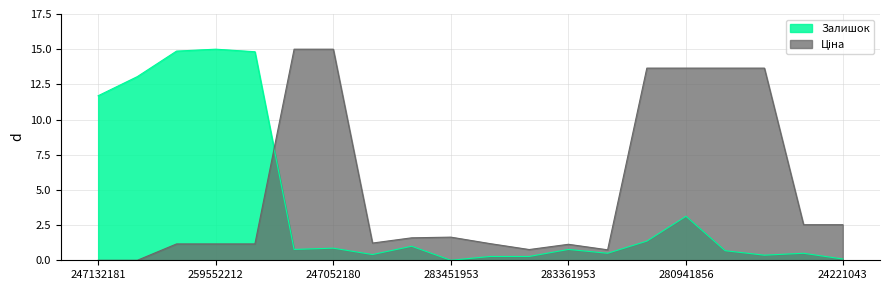

How many intersections are there between Залишок and Ціна?

1